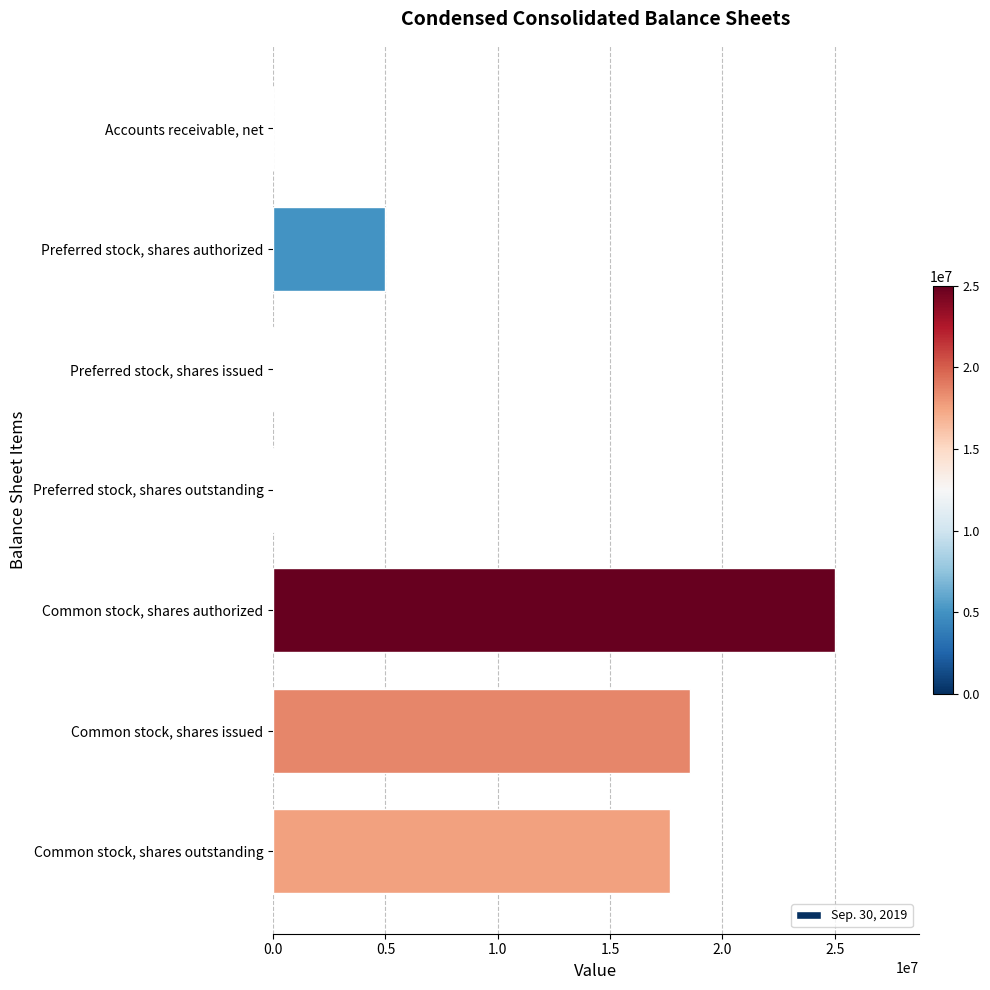

Does the chart contain stacked bars?

No